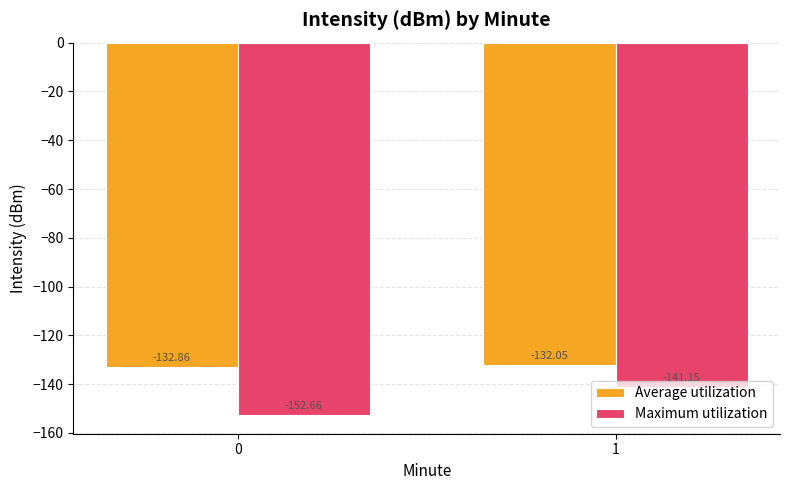

How many series are shown in this chart?

2